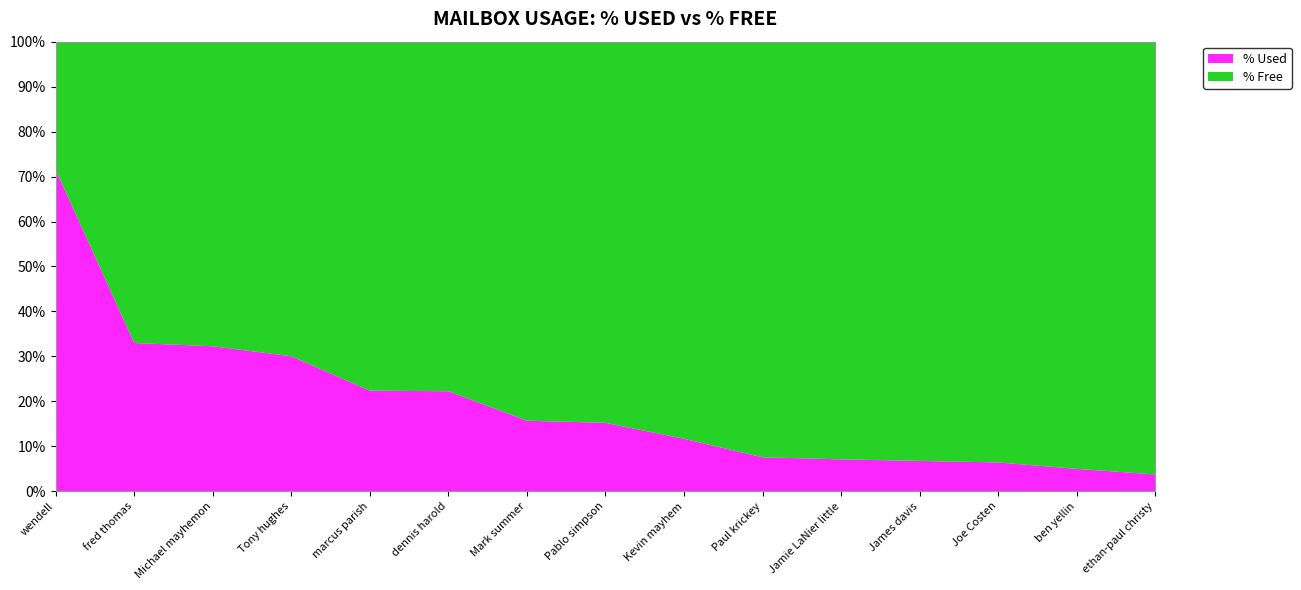

Read the % Used value at Joe Costen.

6.4